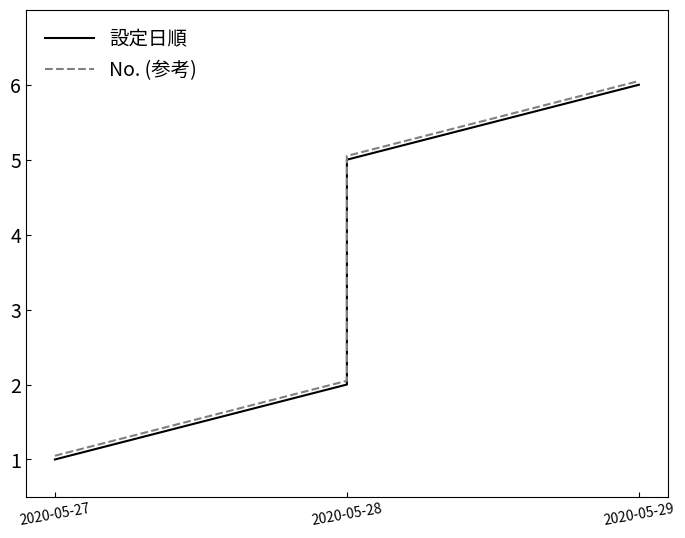

True or false: No. (参考) has more than 0 interior local peaks.

False